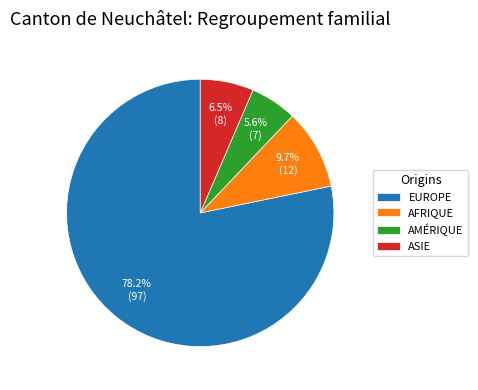

How many segments does this pie chart have?

4